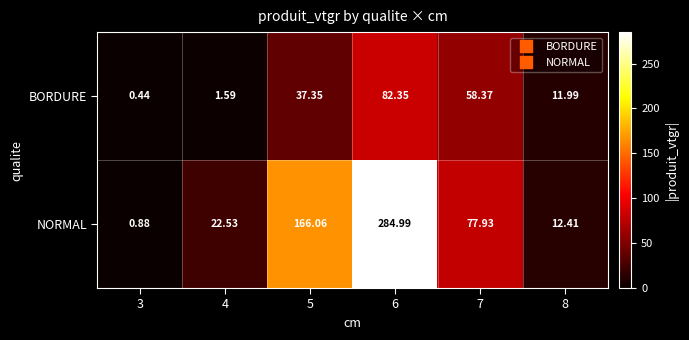

Which series changed the most between 4 and 5?

NORMAL